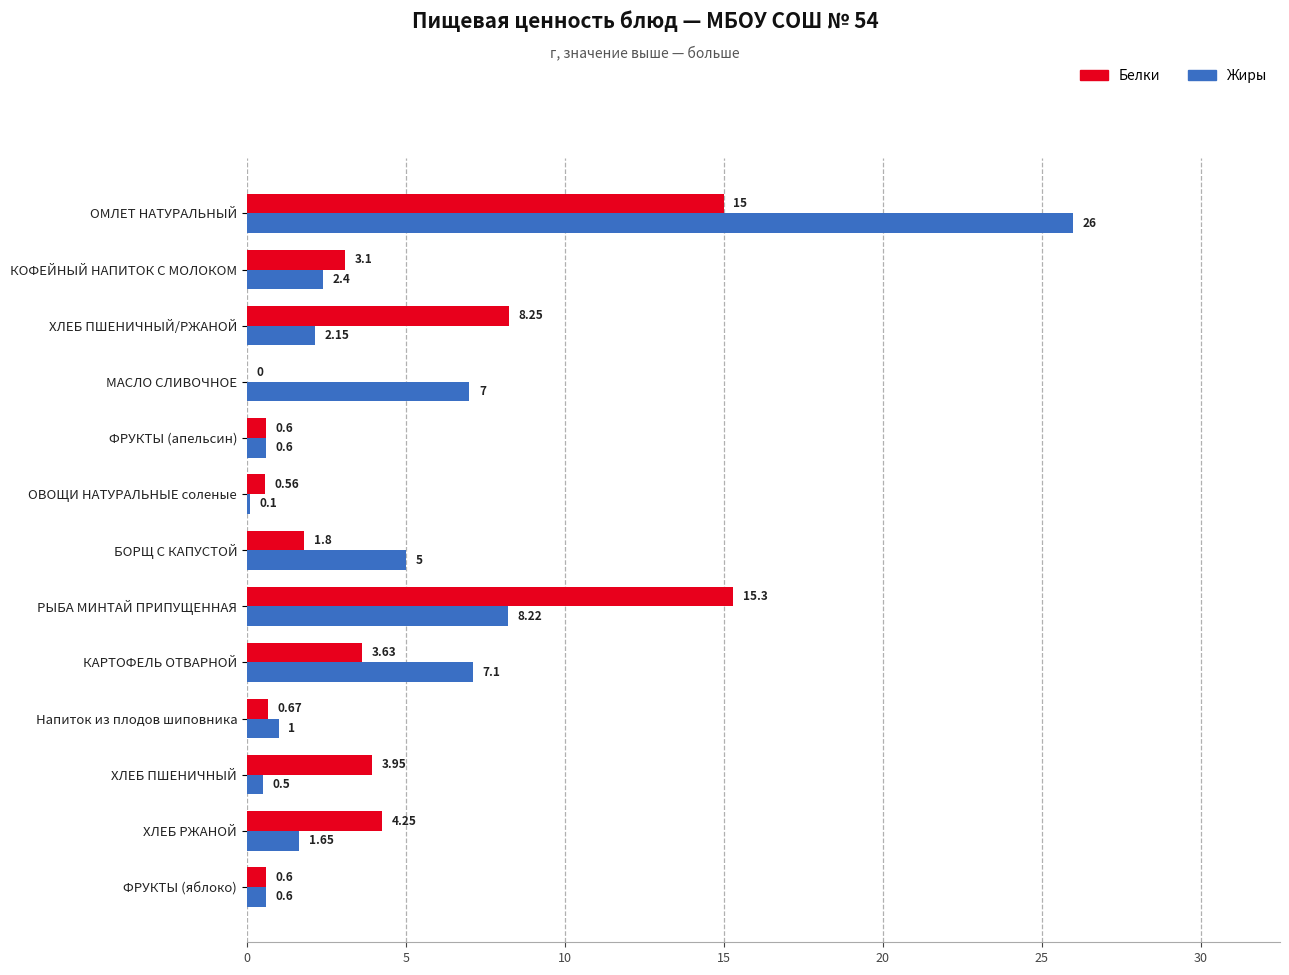

What is the sum of all Белки values?

57.7